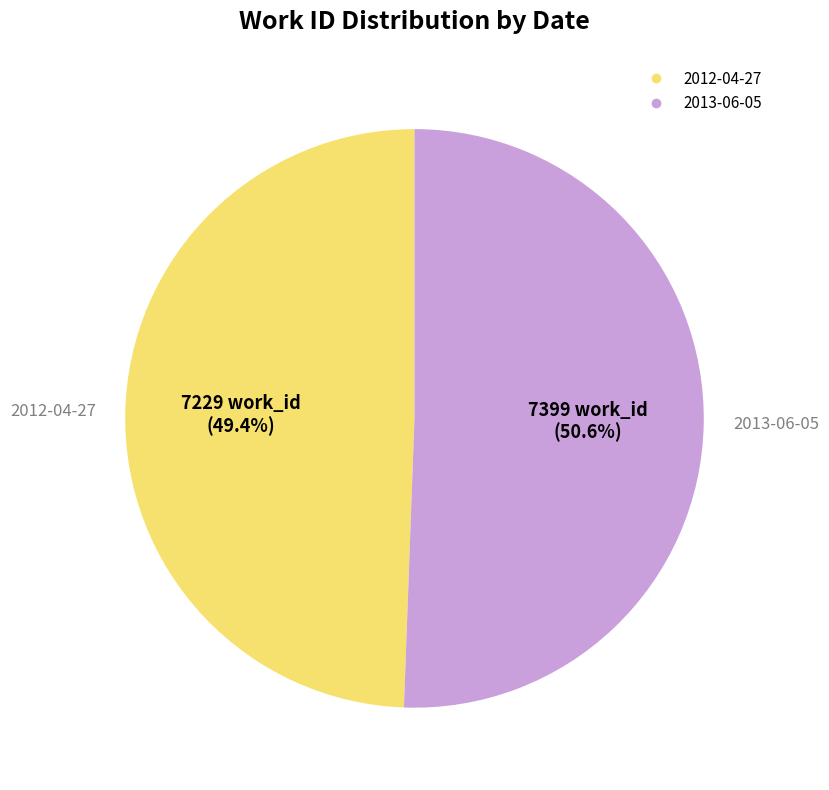

To the nearest percent, what is the difference between the largest and smallest slice percentages?

1%